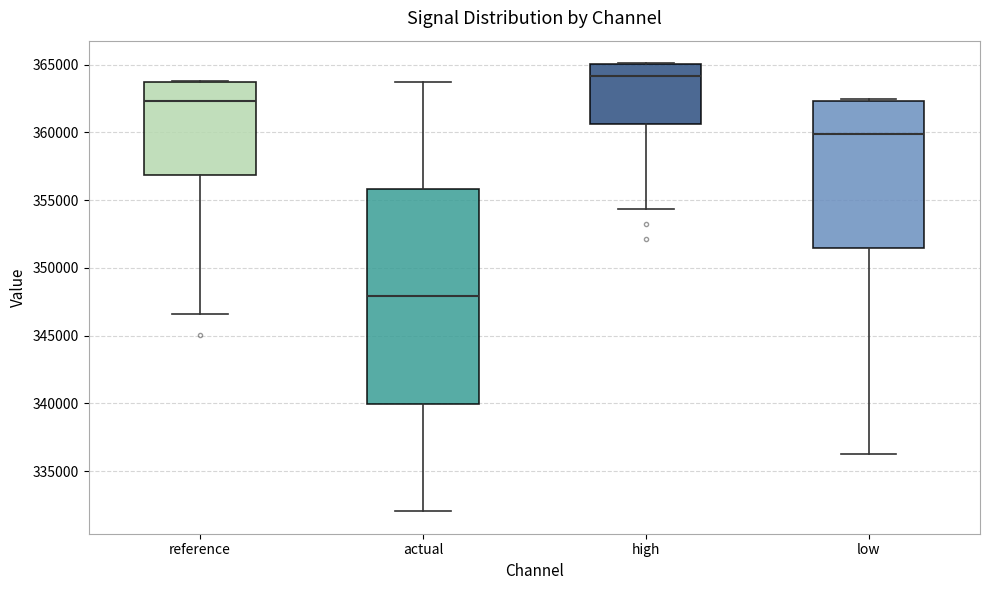

Where is the upper edge of the box for low on the y-axis? The values are not printed on the chart, so give them approximately, as read against the axis.

362500